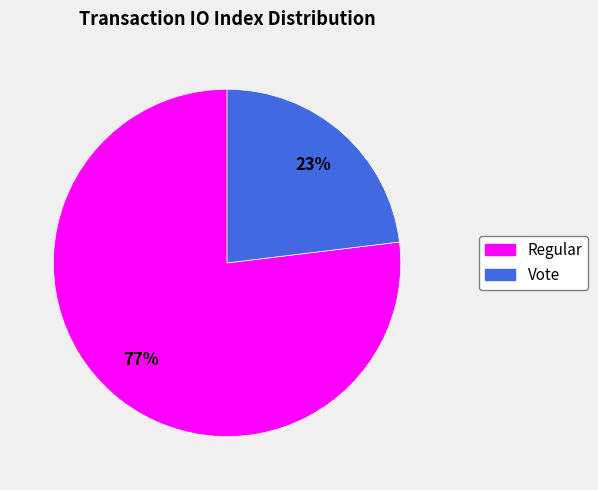

To the nearest percent, what is the average slice percentage?

50%